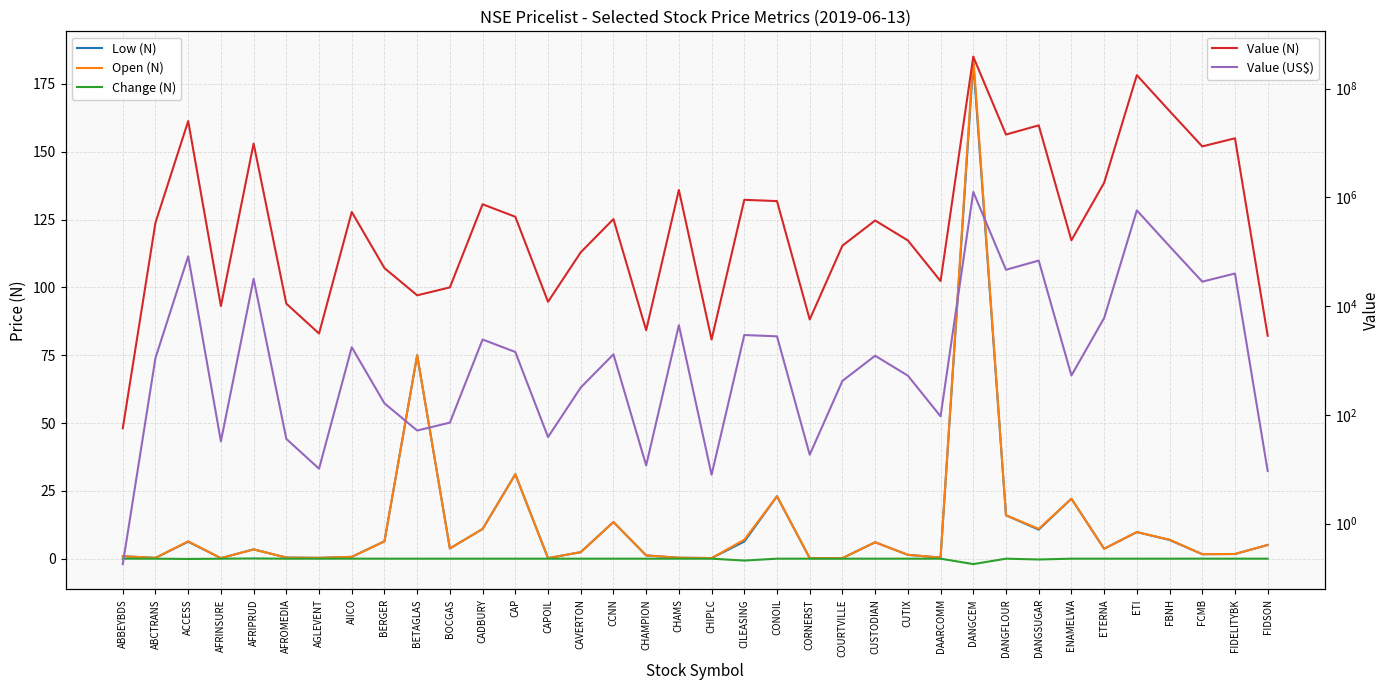

What is the value of the Open (N) point at the 2nd from the left?

0.3